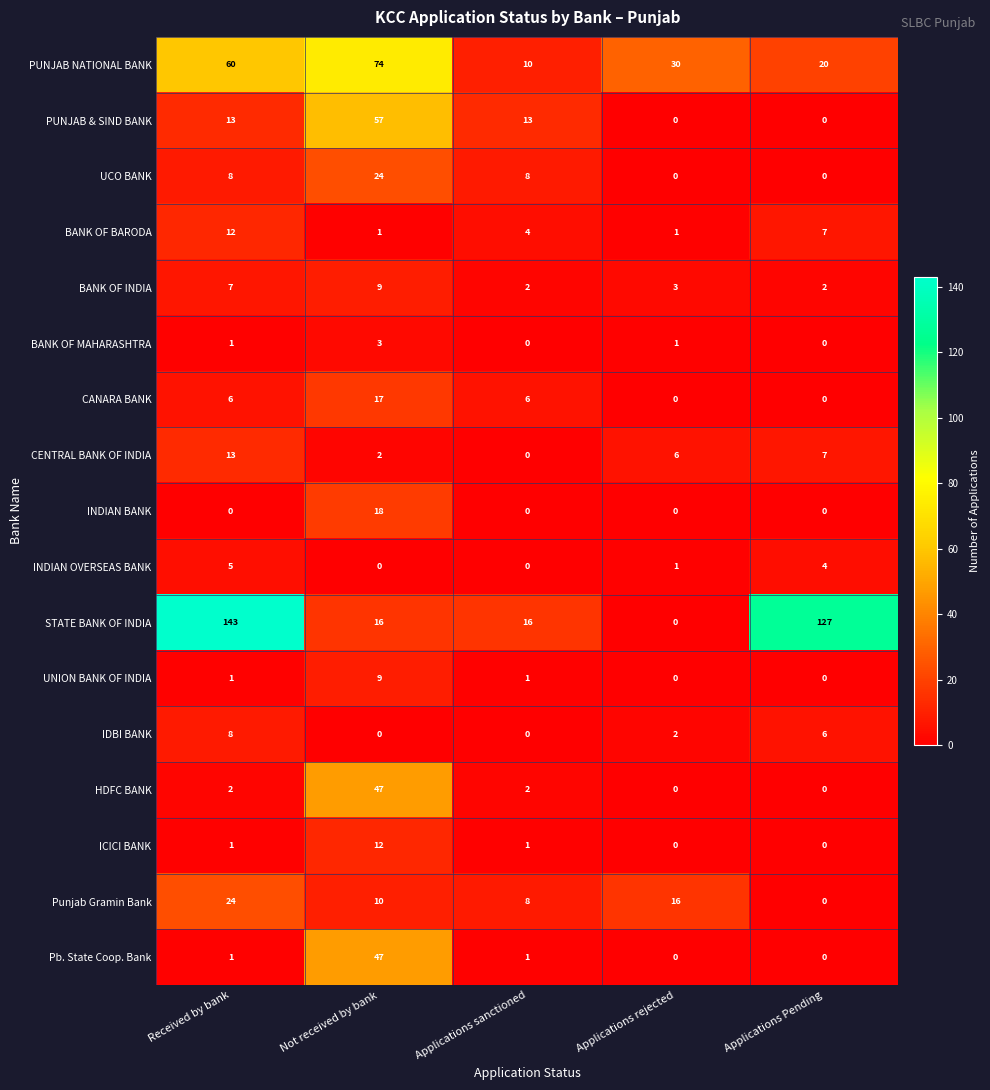

At which category is the sum across all series the highest?

Not received by bank